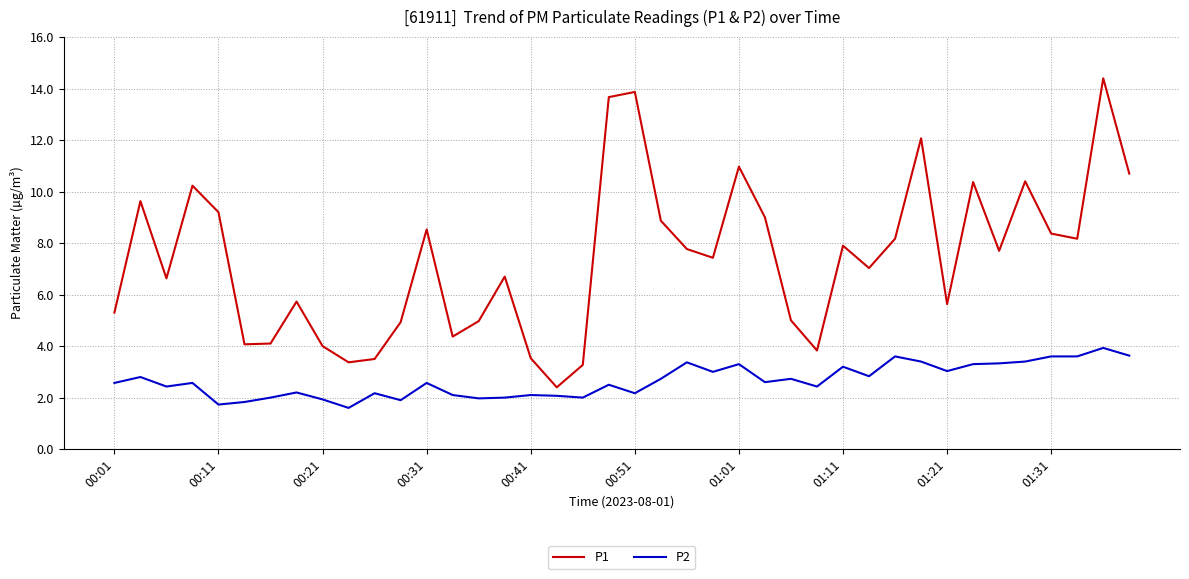

What is the difference between the maximum and minimum values in the P2 series?

2.3